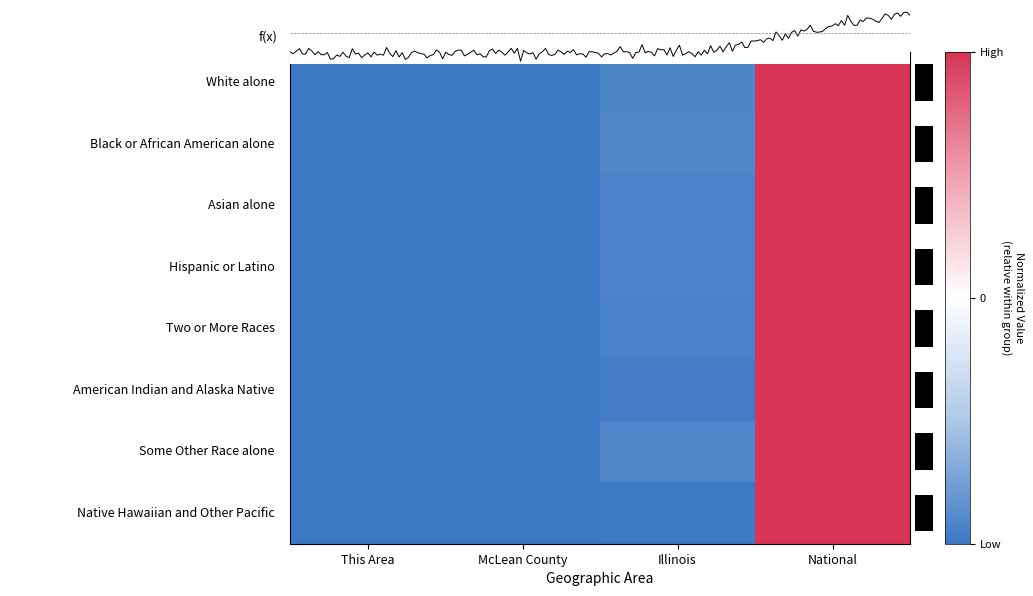

Rank the series by their maximum value, from highest to lowest.

White alone, Black or African American alone, Asian alone, Hispanic or Latino, Two or More Races, American Indian and Alaska Native, Some Other Race alone, Native Hawaiian and Other Pacific